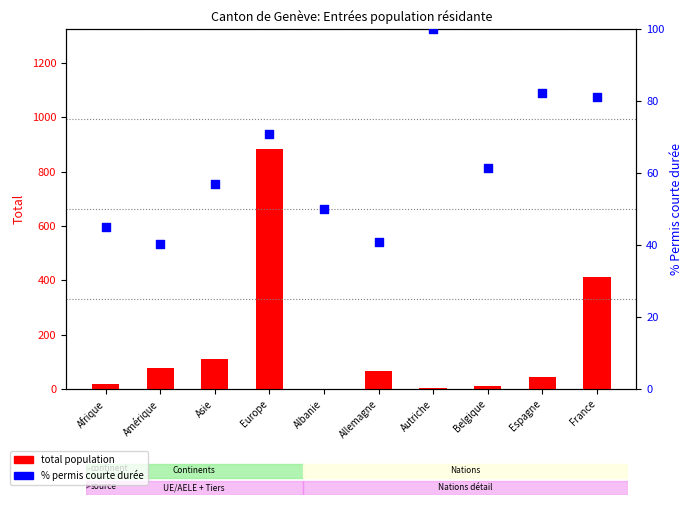

Which series reaches the maximum Y coordinate?

Total population